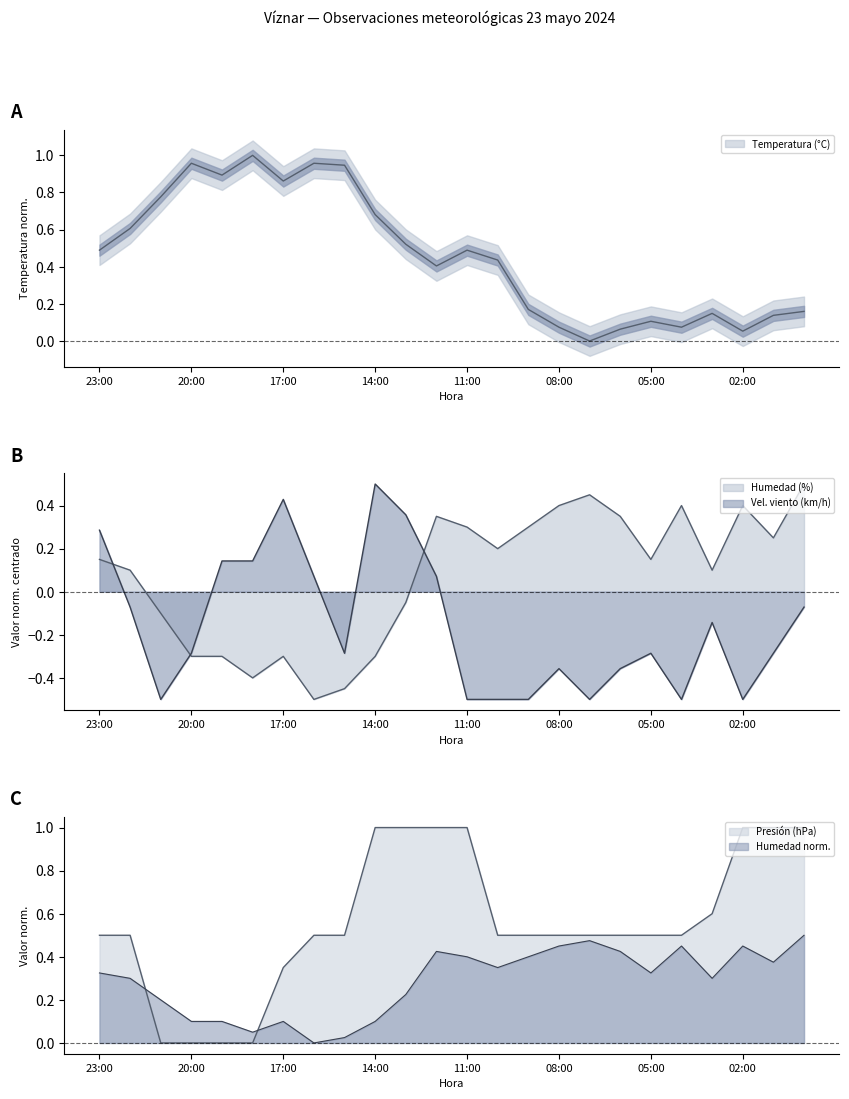

Read the Velocidad del viento (km/h) value at 10:00.

-0.5